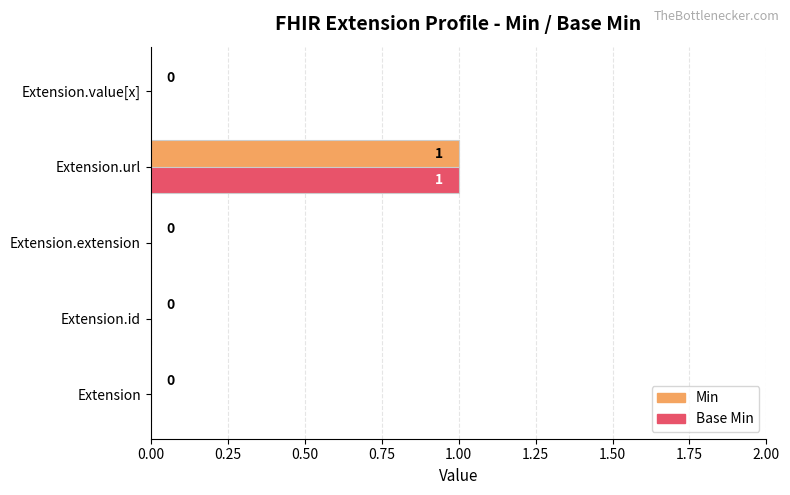

True or false: Base Min has a value of -1 at Extension.value[x].

False